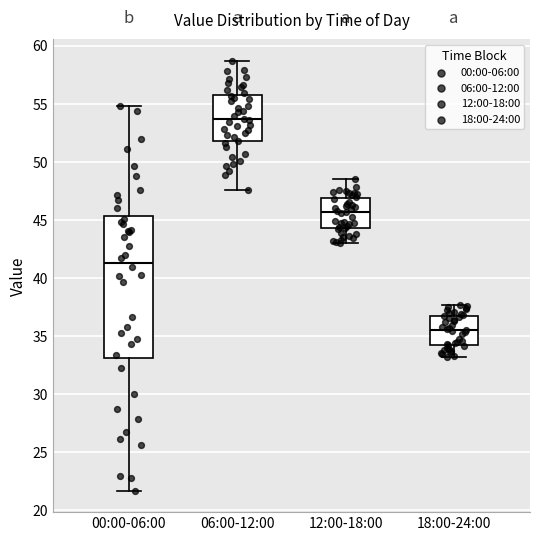

Which box has the lowest median line?

18:00-24:00